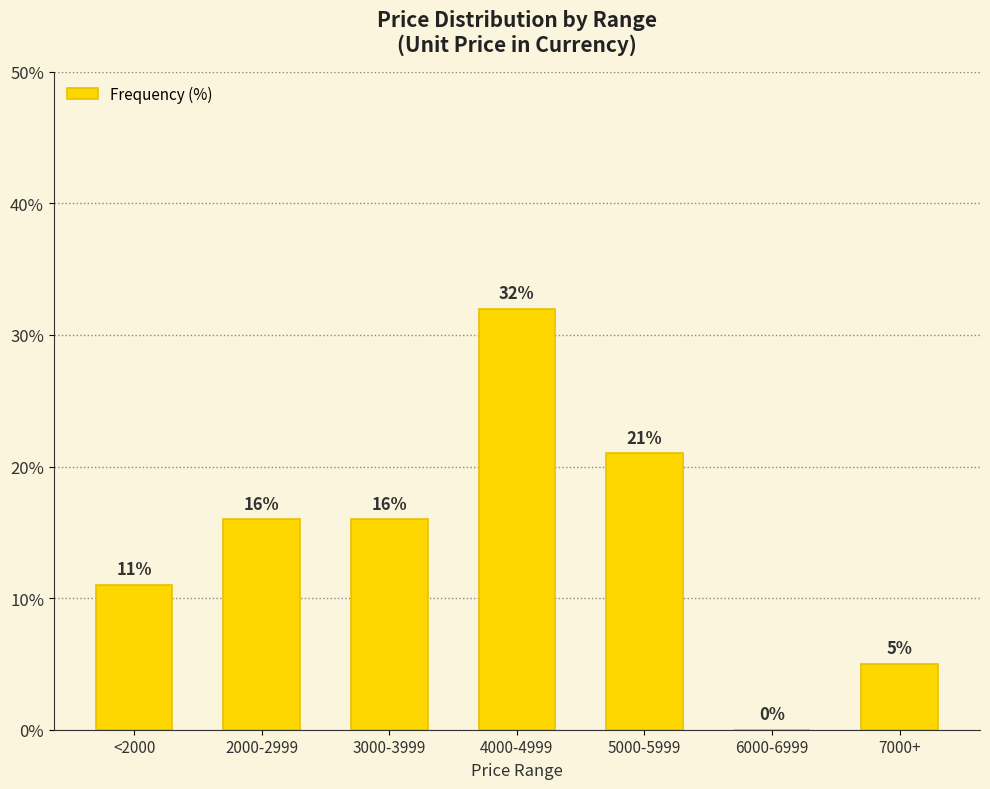

What is the sum of all values?

101